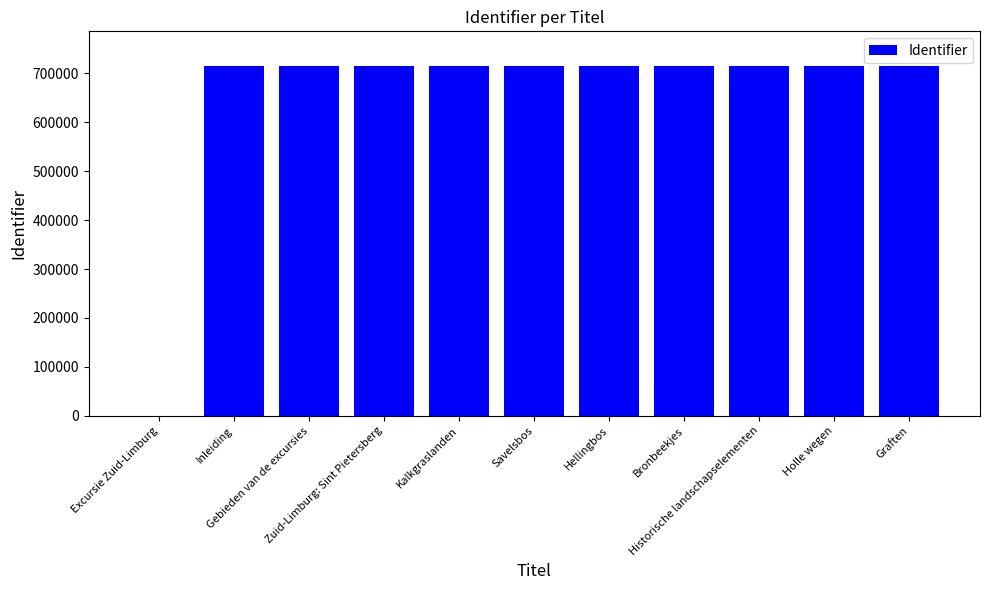

What is the maximum value shown in the chart?

714504